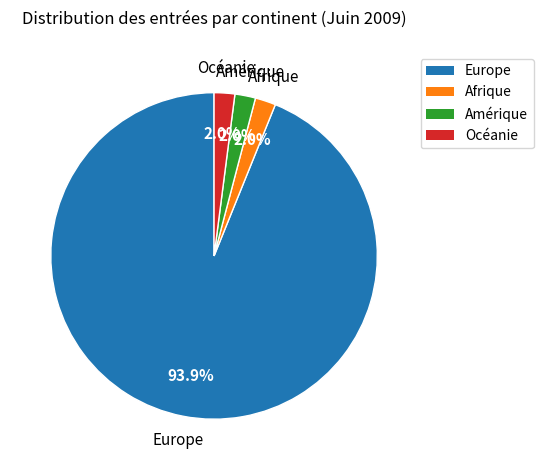

What is the ratio of the value at Océanie to the value at Afrique?

1.0